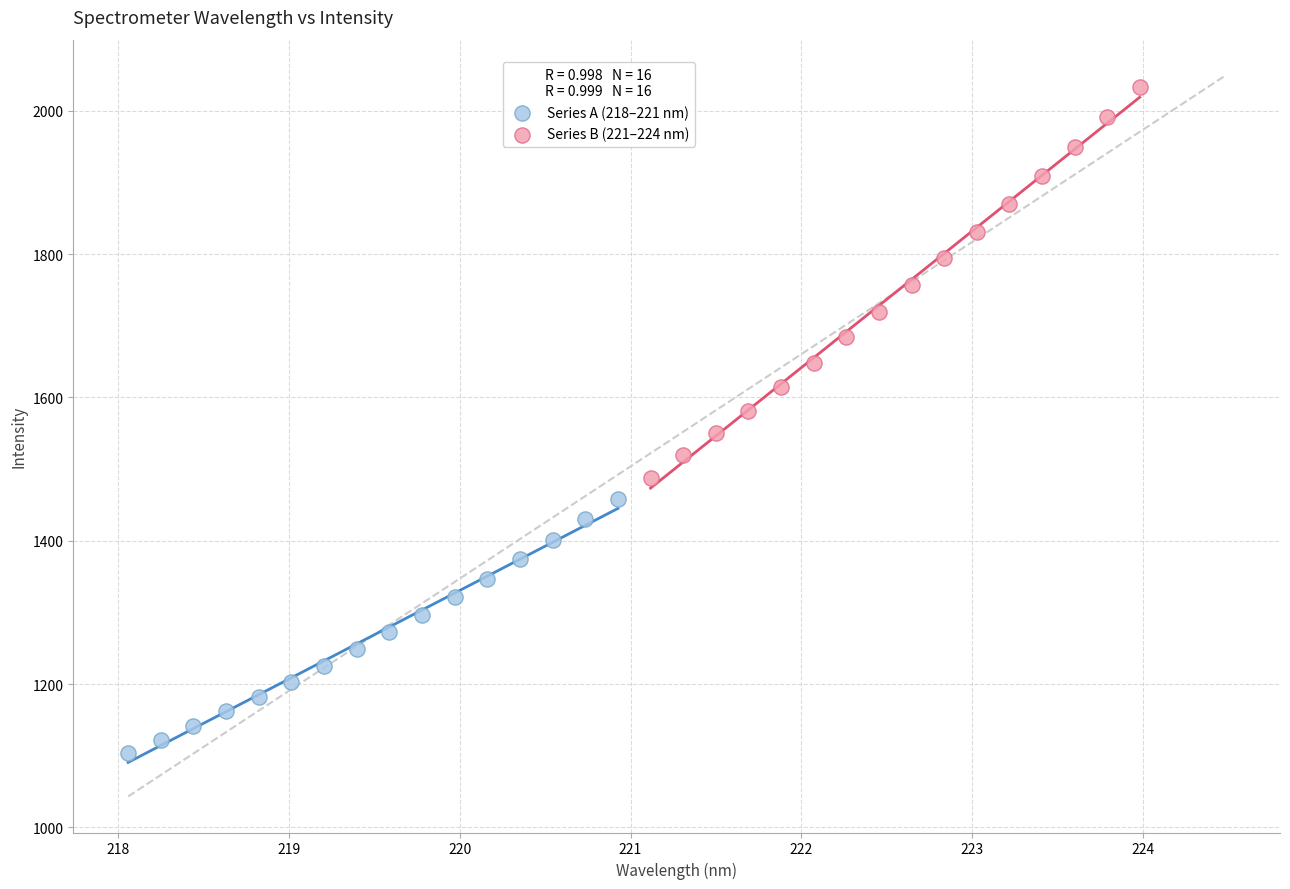

Which series has the widest spread of Y values?

Series B (221–224 nm)